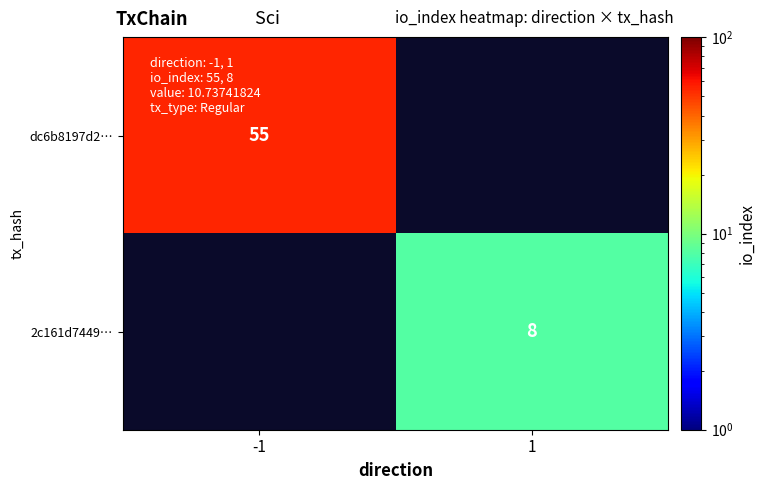

True or false: dc6b8197d2… has a value of 90 at -1.

False